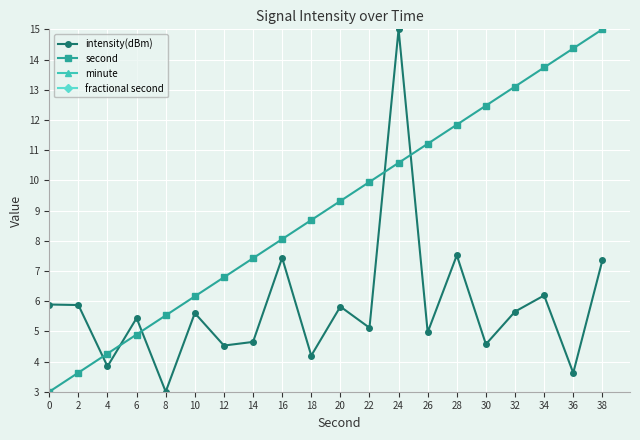

At 32, list the series in order from largest to smallest.

second, intensity(dBm), minute, fractional second